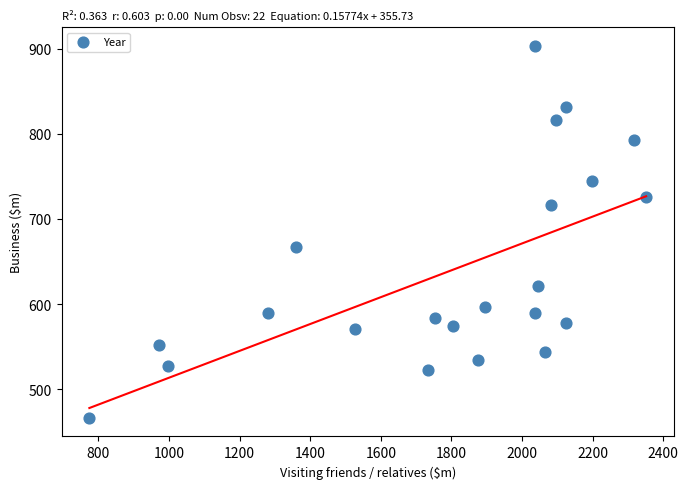

What Y value in the scatter plot is closest to 684?

667.5